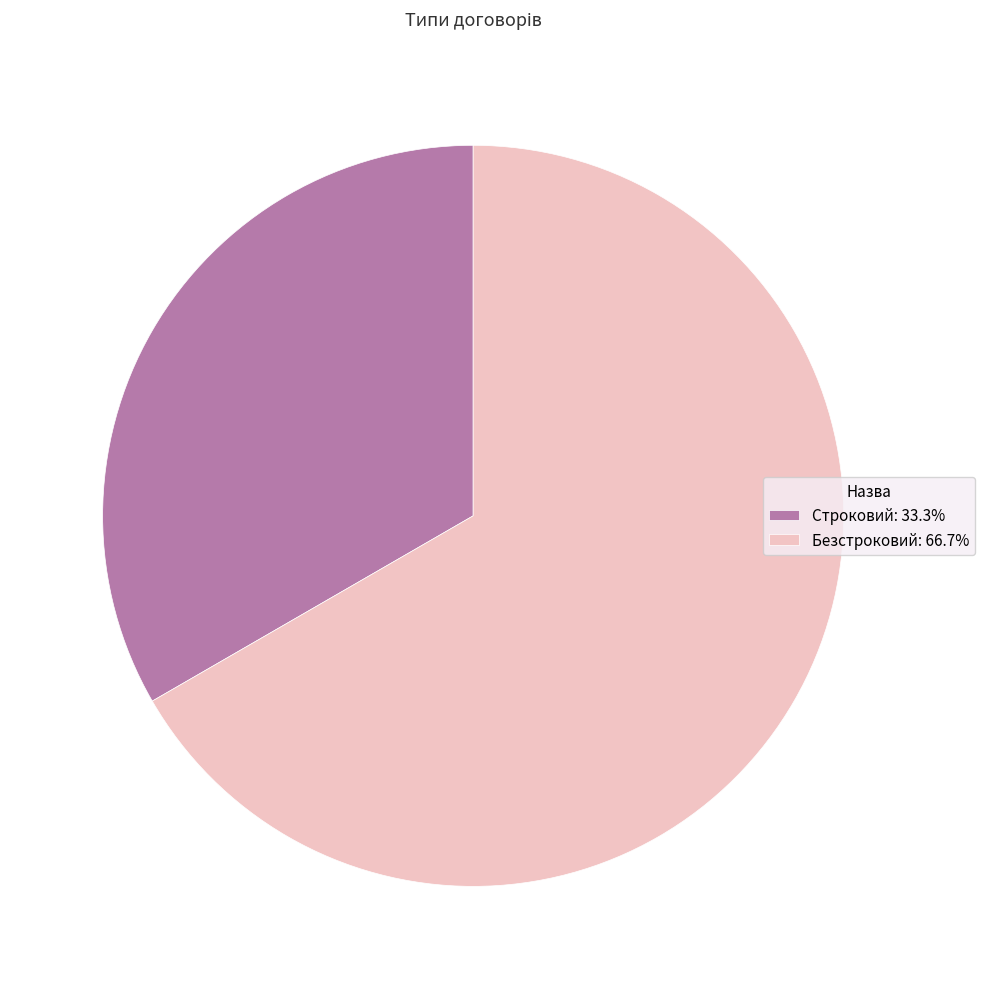

How many segments does this pie chart have?

2